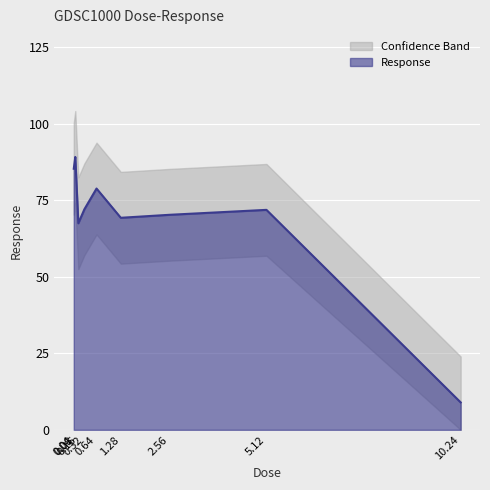

True or false: the data shows 72.1 at 0.32.

True